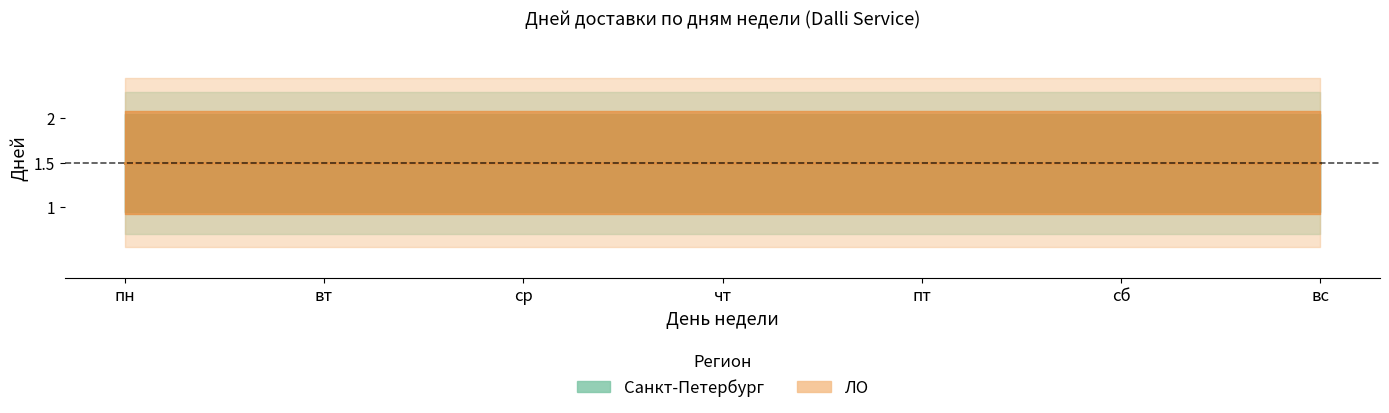

Read the ЛО 1 день value at ср.

1